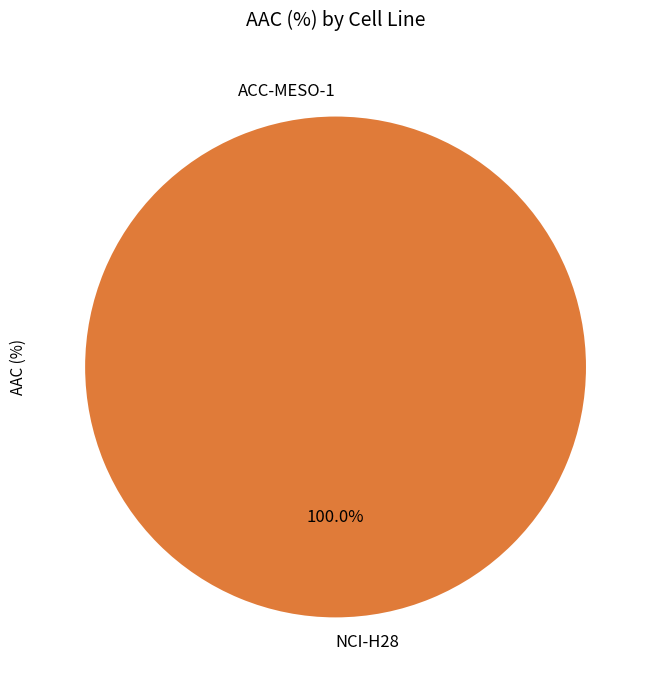

Is NCI-H28 the majority of the pie?

Yes